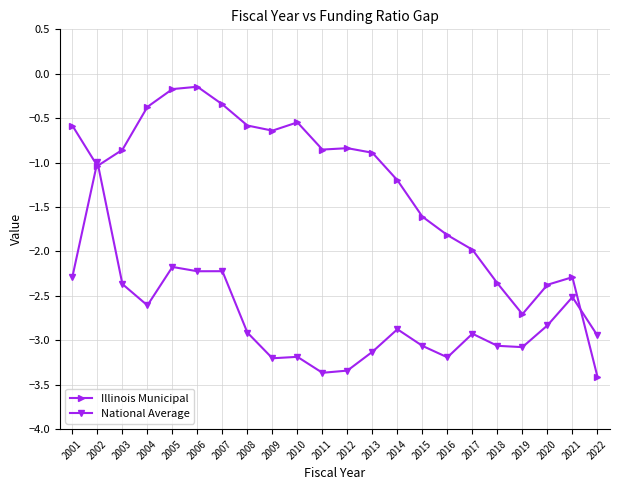

Which series changed the most between 2009 and 2022?

Illinois Municipal